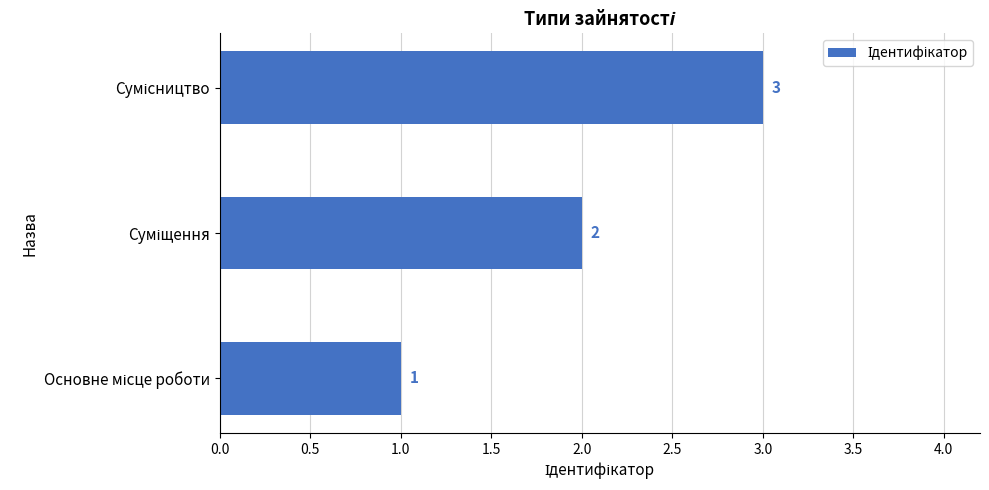

Count the values in the range 1 to 3.

3